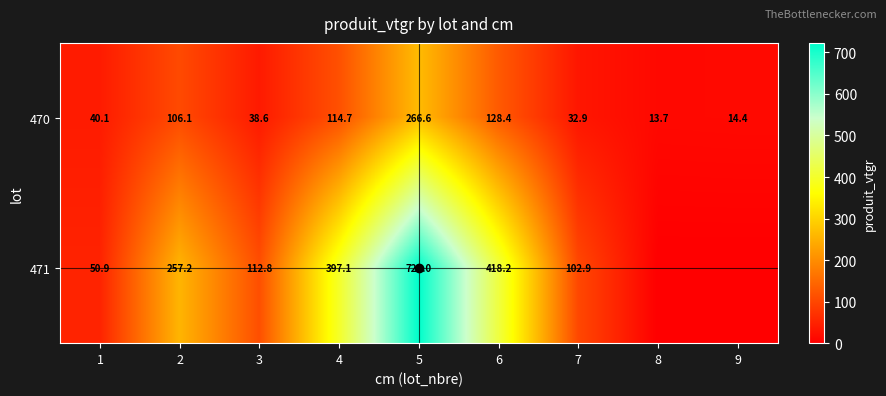

True or false: 470 has a value of 13.7 at 8.

True